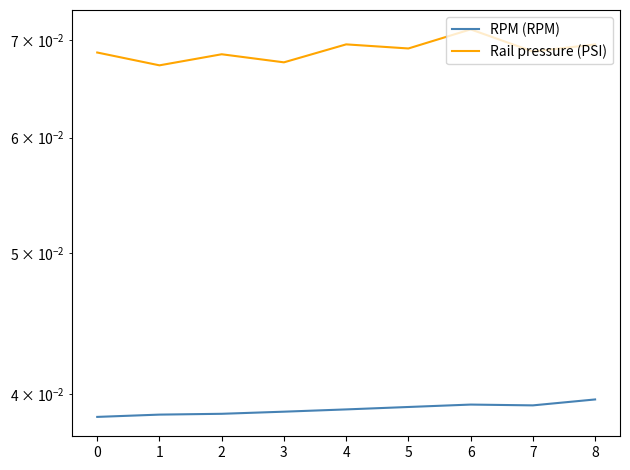

Where is the first local maximum for RPM (RPM)?

6